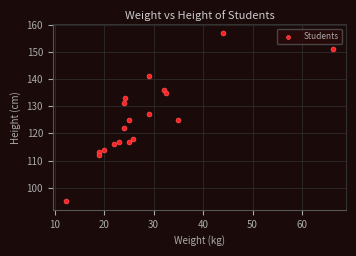

What is the range of Y values (max minus min)?

62